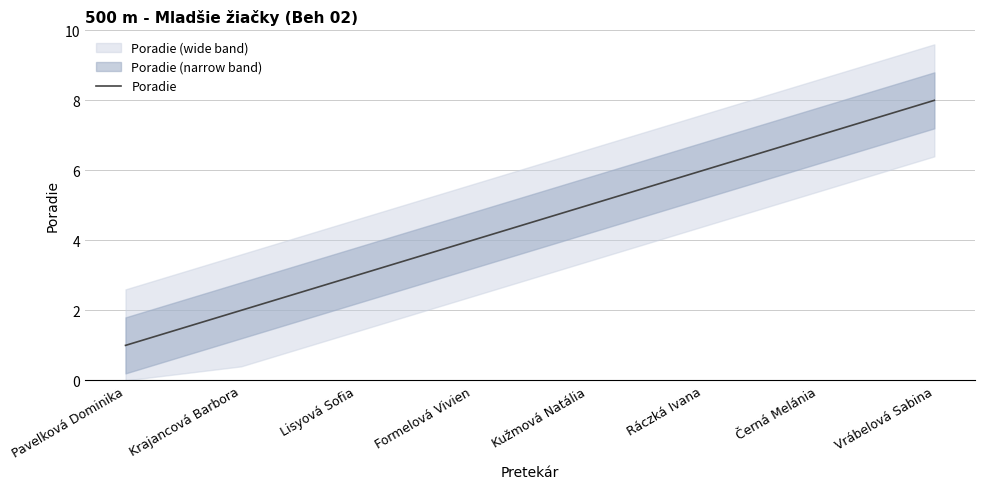

How many lines are shown in the chart?

1